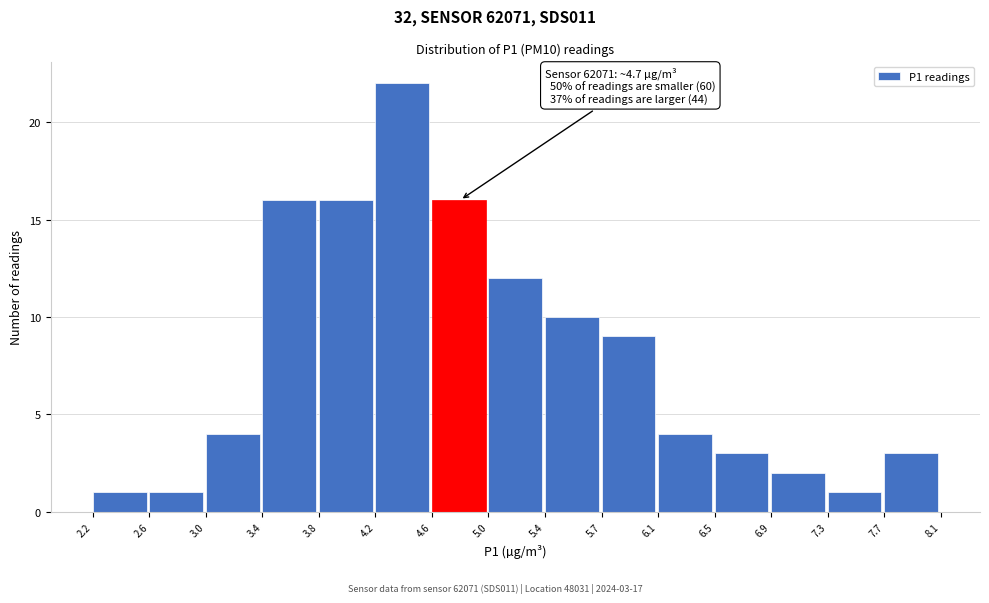

Over which range of the x-axis is the bar tallest?

4.2 to 4.6